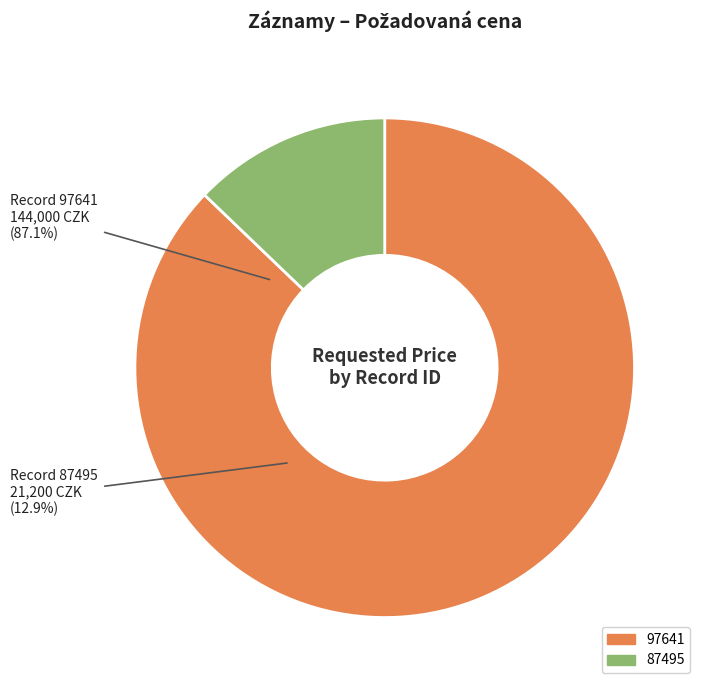

Approximately how many times larger is the value at 97641 compared to 87495?

6.8